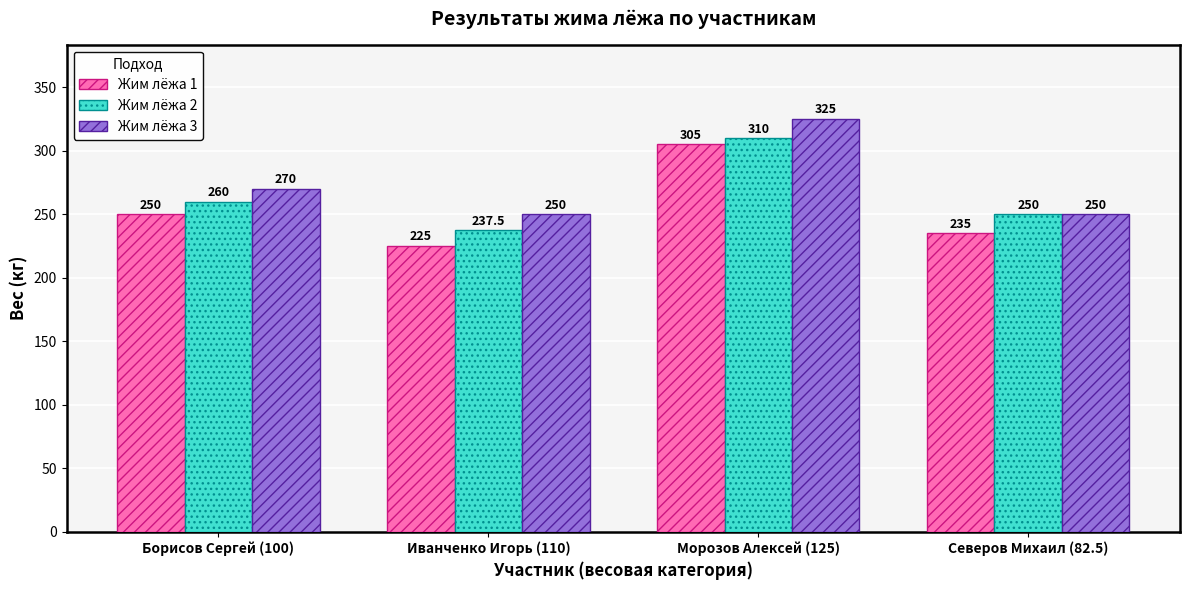

Rank the series by their average value, from highest to lowest.

Жим лёжа 3, Жим лёжа 2, Жим лёжа 1